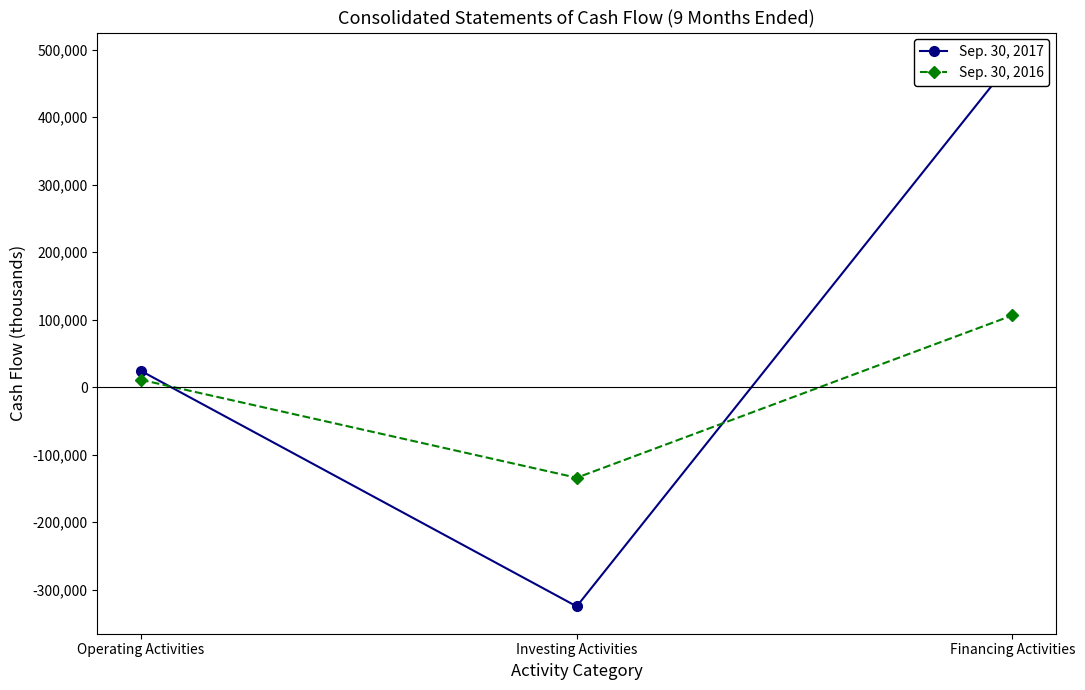

How many positive values does the Sep. 30, 2017 series have?

2